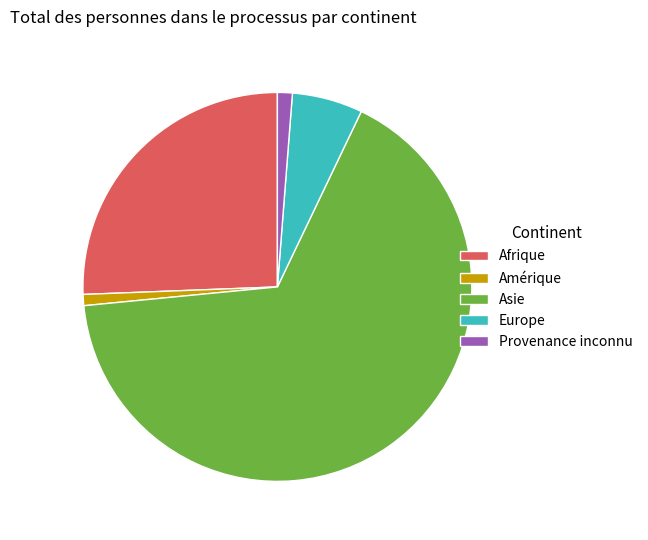

Count the number of slices in the pie.

5